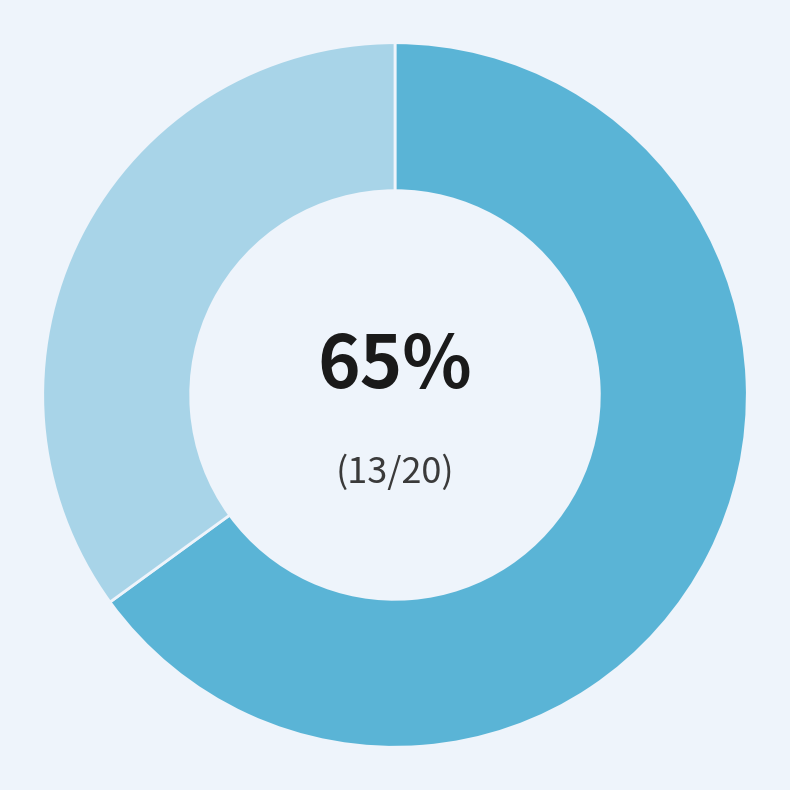

Is there a majority slice in this chart?

Yes